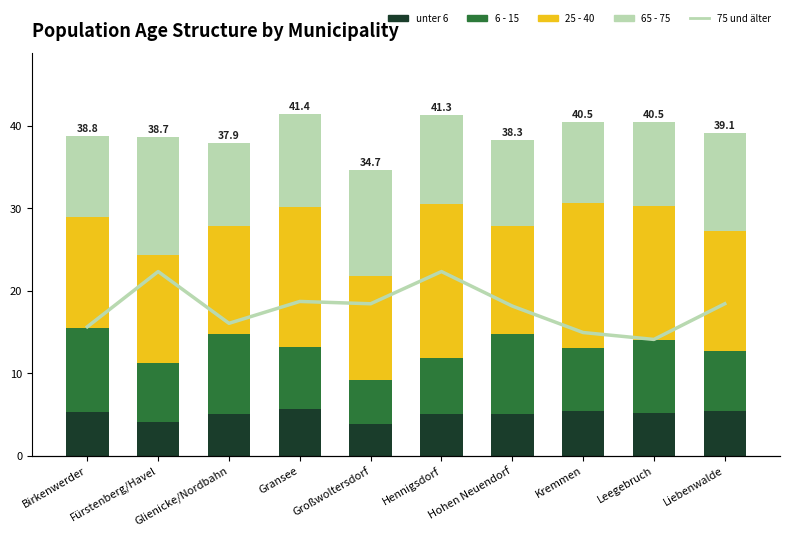

The 75 und älter series shows 13.2 at Liebenwalde. True or false?

True